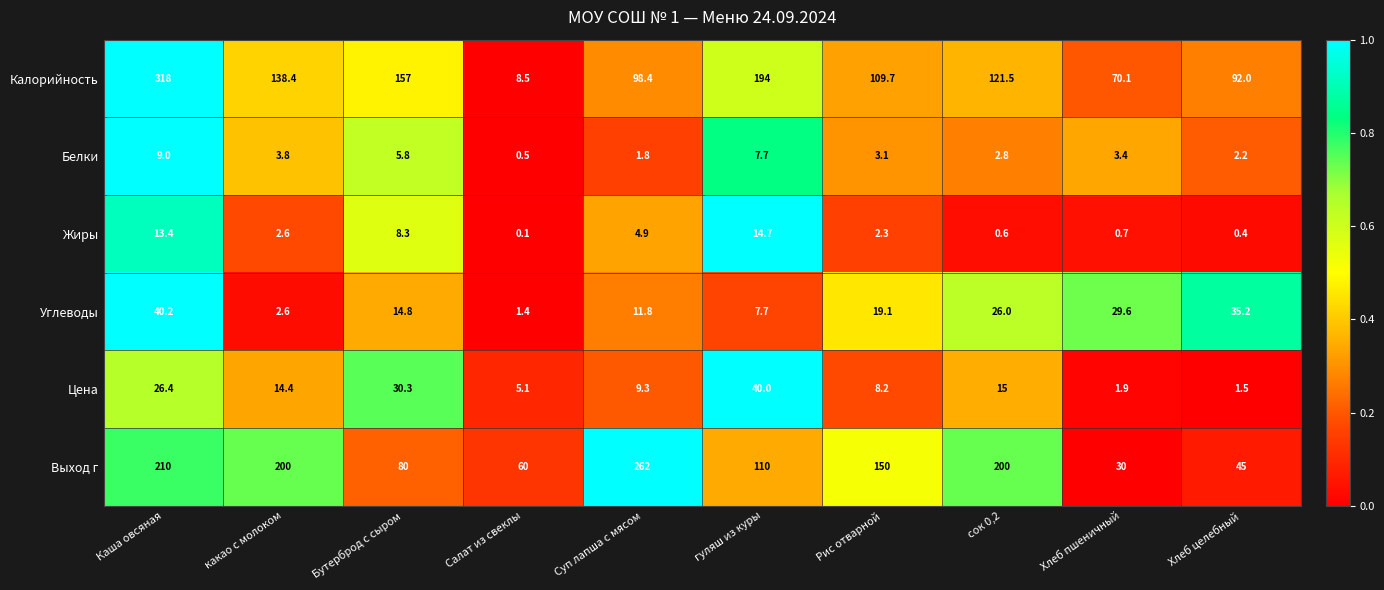

At which category does the chart reach its minimum across all series?

Салат из свеклы